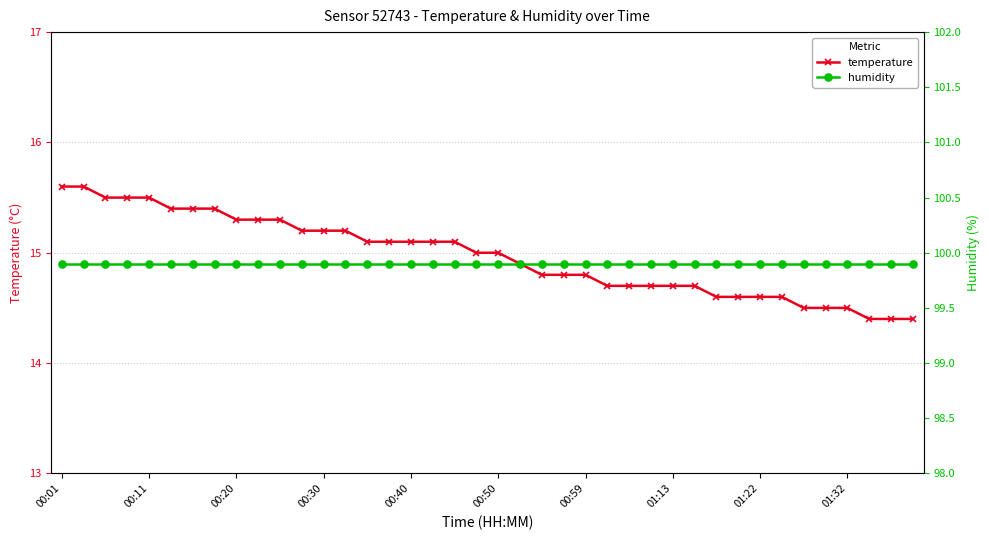

Which has a higher value, 14 or 00:40?

00:40